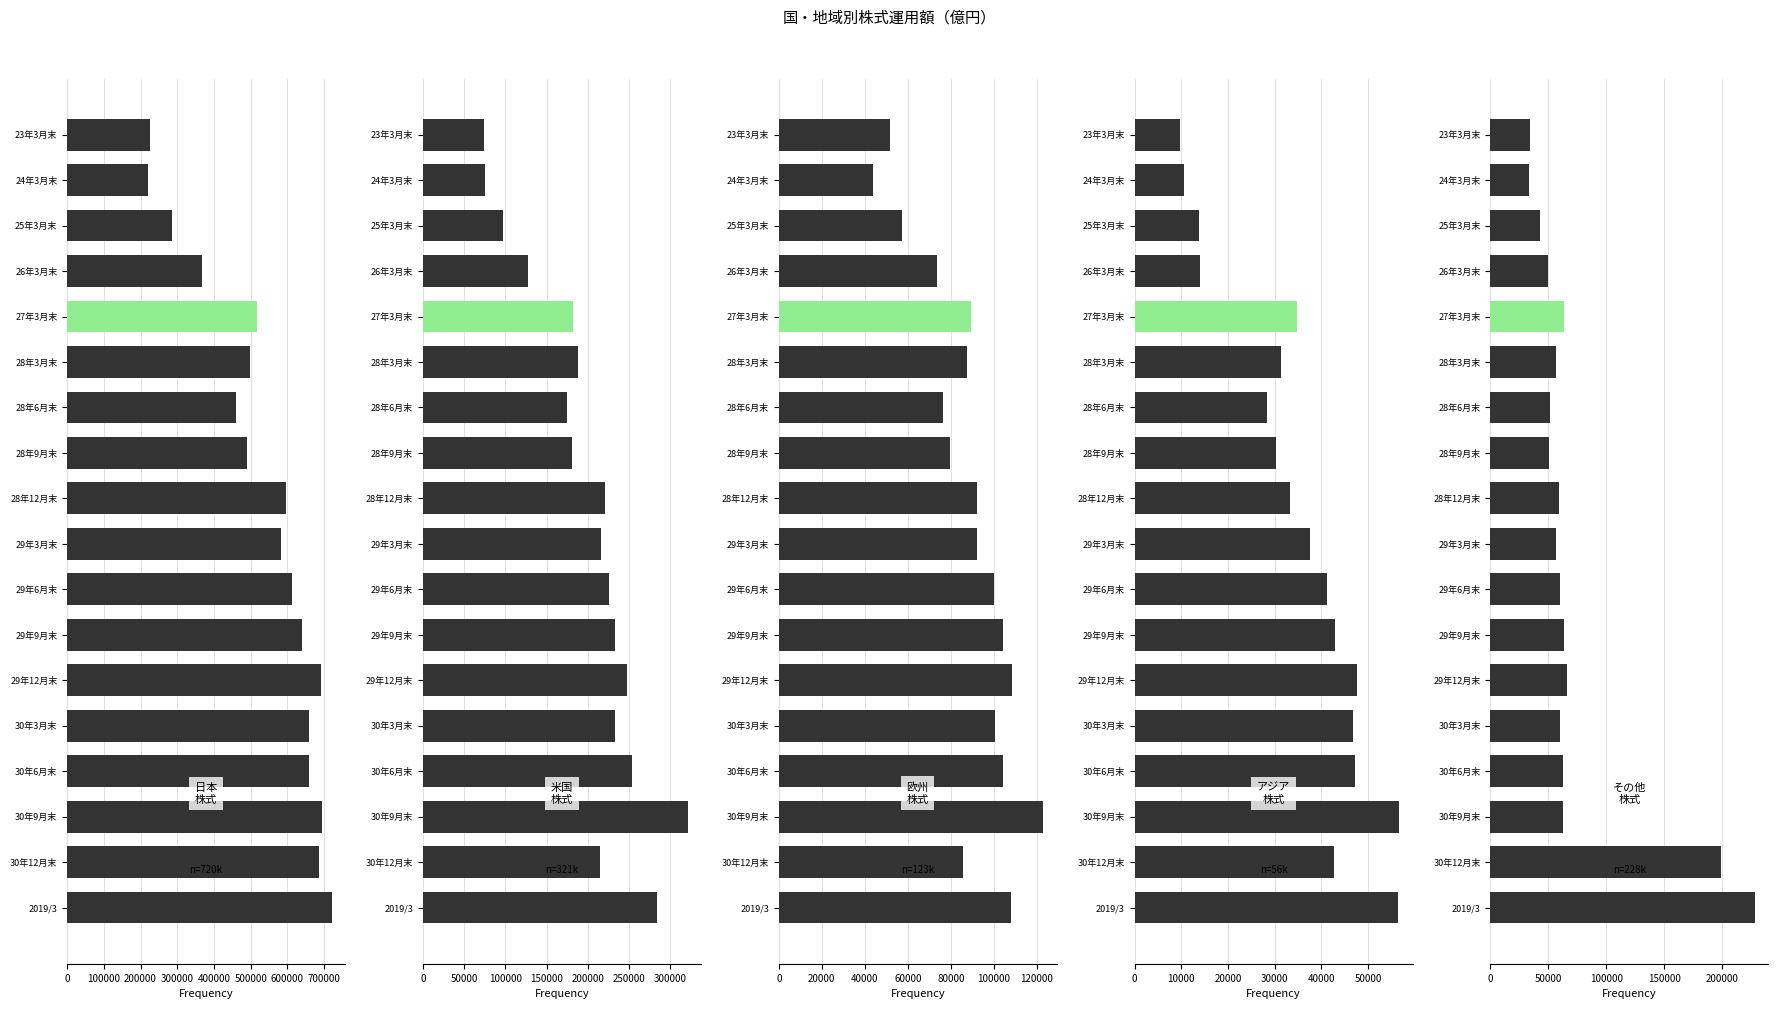

How many bars are there in each group?

5